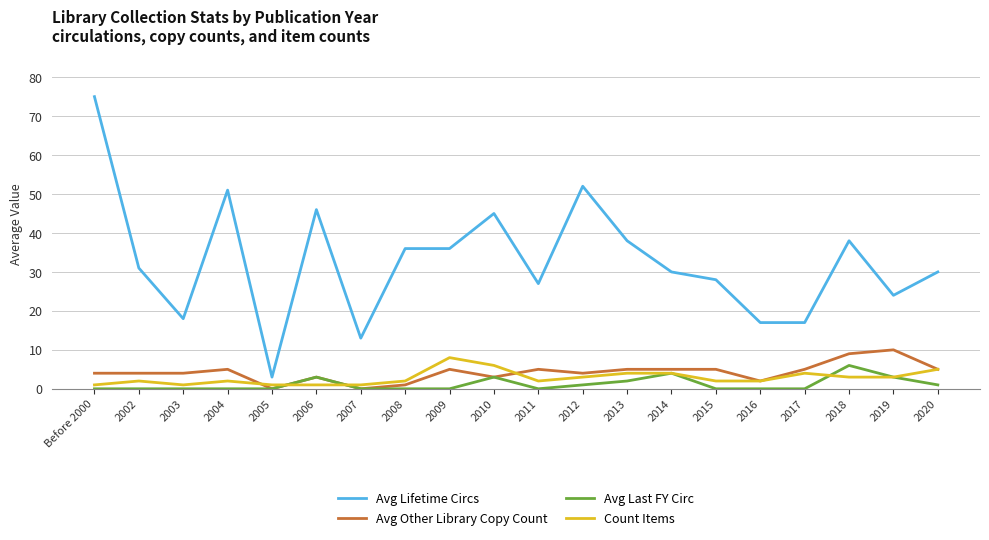

What position from the right is 2008?

13